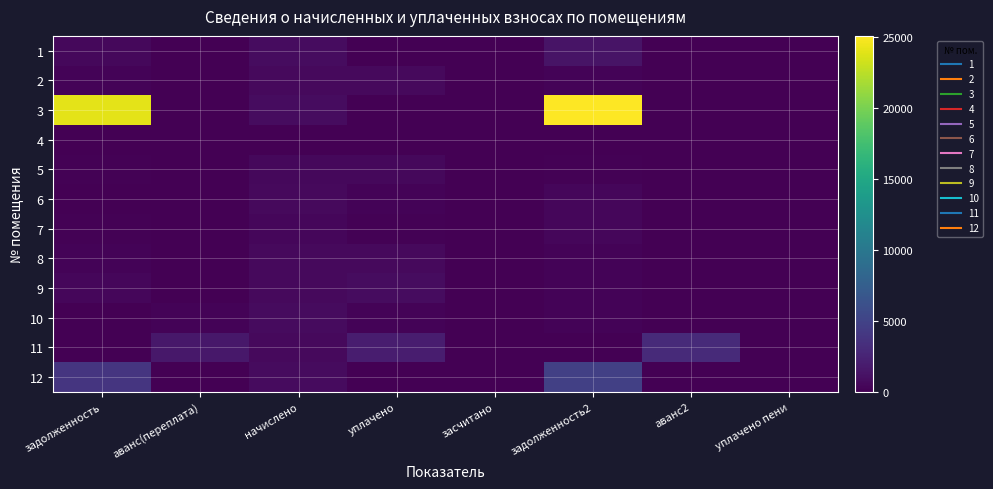

Reading left to right, list all the values displayed in this chart.

1: задолженность=540.5	аванс(переплата)=0.0	начислено=810.8	уплачено=0.0	засчитано=0.0	задолженность2=1356.5	аванс2=0.0	уплачено пени=0.0
2: задолженность=200.5	аванс(переплата)=0.0	начислено=601.4	уплачено=601.4	засчитано=0.0	задолженность2=200.5	аванс2=0.0	уплачено пени=0.0
3: задолженность=24016.2	аванс(переплата)=0.0	начислено=790.0	уплачено=0.0	засчитано=0.0	задолженность2=25045.2	аванс2=0.0	уплачено пени=0.0
4: задолженность=0.0	аванс(переплата)=0.0	начислено=0.0	уплачено=0.0	засчитано=0.0	задолженность2=0.0	аванс2=0.0	уплачено пени=0.0
5: задолженность=166.3	аванс(переплата)=0.0	начислено=499.0	уплачено=499.0	засчитано=0.0	задолженность2=166.3	аванс2=0.0	уплачено пени=0.0
6: задолженность=0.0	аванс(переплата)=0.0	начислено=602.9	уплачено=201.0	засчитано=0.0	задолженность2=401.9	аванс2=0.0	уплачено пени=0.0
7: задолженность=154.9	аванс(переплата)=0.0	начислено=464.8	уплачено=154.9	засчитано=0.0	задолженность2=465.1	аванс2=0.0	уплачено пени=0.0
8: задолженность=207.5	аванс(переплата)=0.0	начислено=623.7	уплачено=623.3	засчитано=0.0	задолженность2=207.9	аванс2=0.0	уплачено пени=0.0
9: задолженность=404.9	аванс(переплата)=0.0	начислено=607.4	уплачено=809.8	засчитано=0.0	задолженность2=202.5	аванс2=0.0	уплачено пени=0.1
10: задолженность=0.0	аванс(переплата)=252.4	начислено=757.4	уплачено=260.0	засчитано=0.0	задолженность2=244.9	аванс2=0.0	уплачено пени=0.0
11: задолженность=0.0	аванс(переплата)=1586.2	начислено=620.7	уплачено=2000.0	засчитано=0.0	задолженность2=0.0	аванс2=2965.4	уплачено пени=0.0
12: задолженность=3881.5	аванс(переплата)=0.0	начислено=773.7	уплачено=0.0	засчитано=0.0	задолженность2=4700.3	аванс2=0.0	уплачено пени=0.0